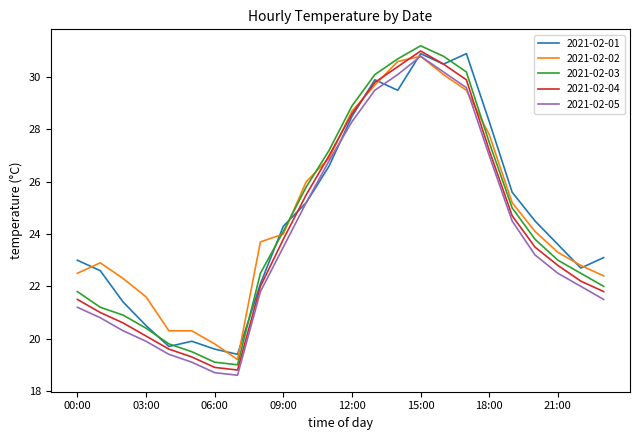

What is the maximum value shown in the chart?

31.2